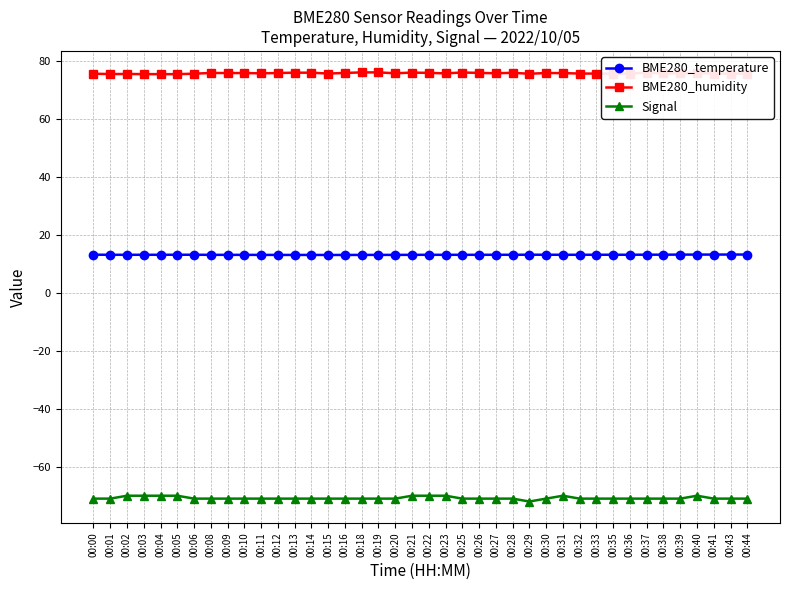

Which series has the largest range (max minus min)?

Signal